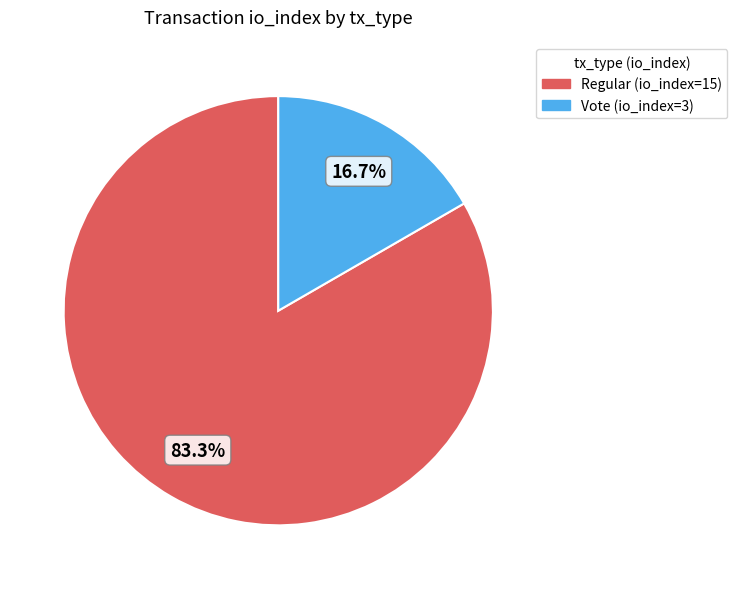

How many slices are in this pie chart?

2